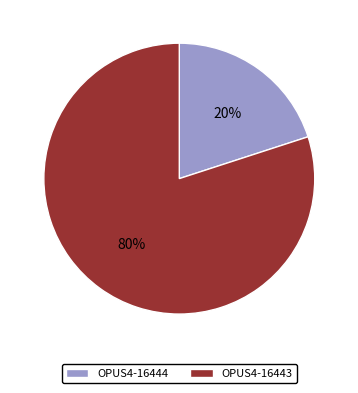

To the nearest percent, what is the difference between the largest and smallest slice percentages?

60%